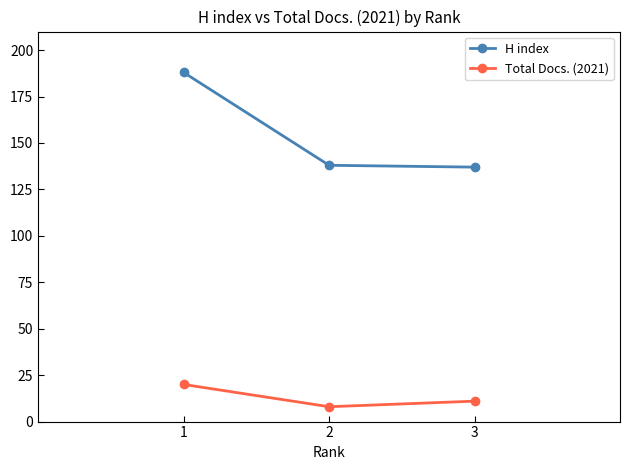

What is the average value of the Total Docs. (2021) series?

13